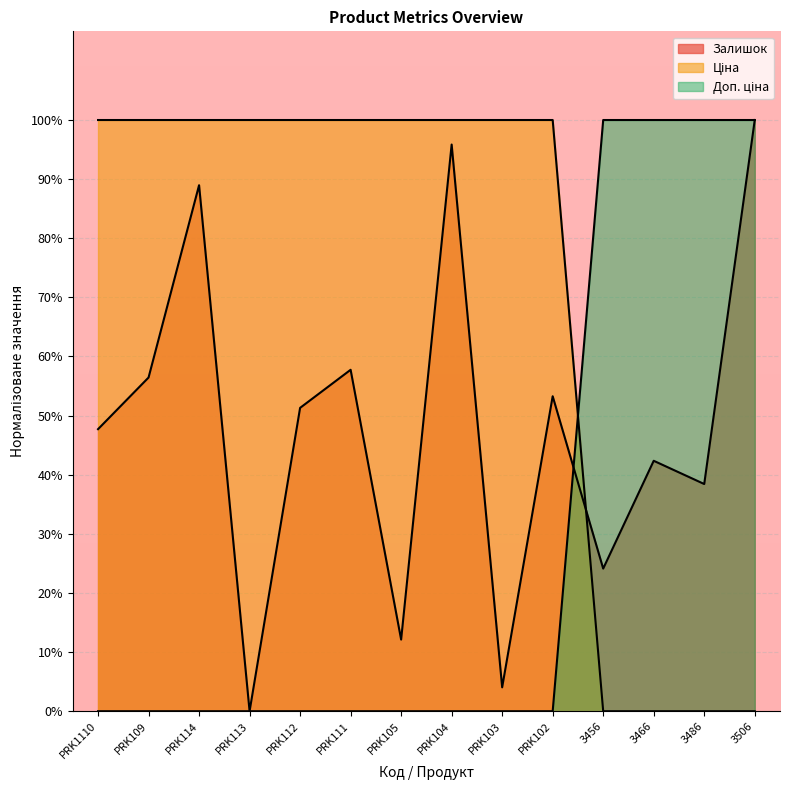

Between PRK105 and PRK104, which series saw the biggest shift?

Залишок